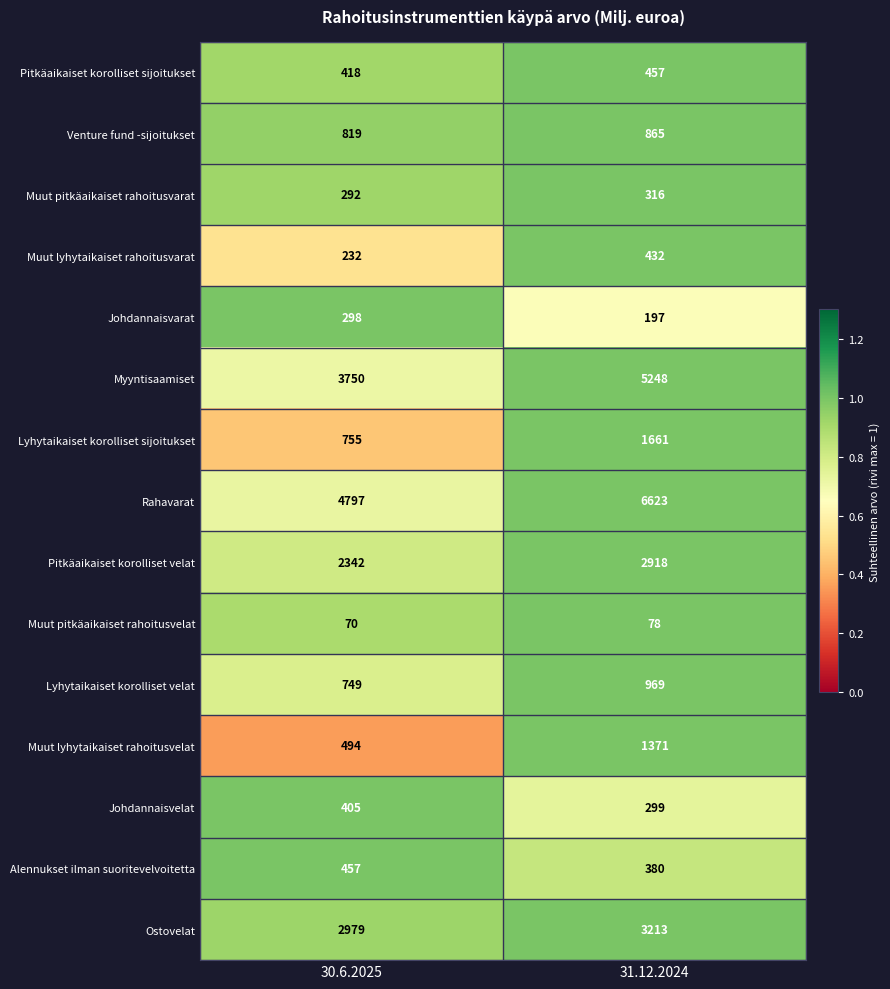

What is the difference between the highest and lowest values at 30.6.2025?

4727